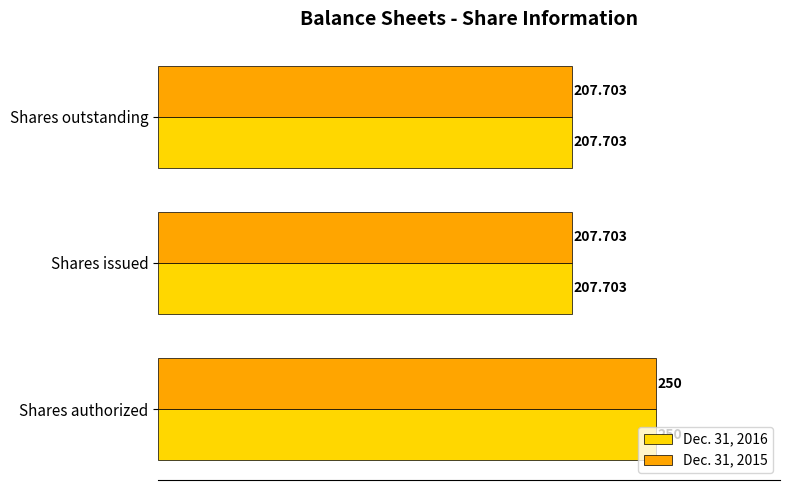

At which category is the sum across all series the highest?

Shares authorized